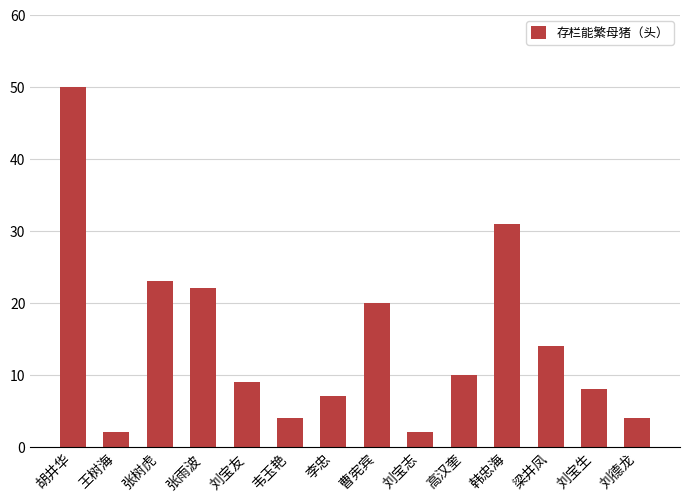

At which label does the data first exceed 10?

胡井华